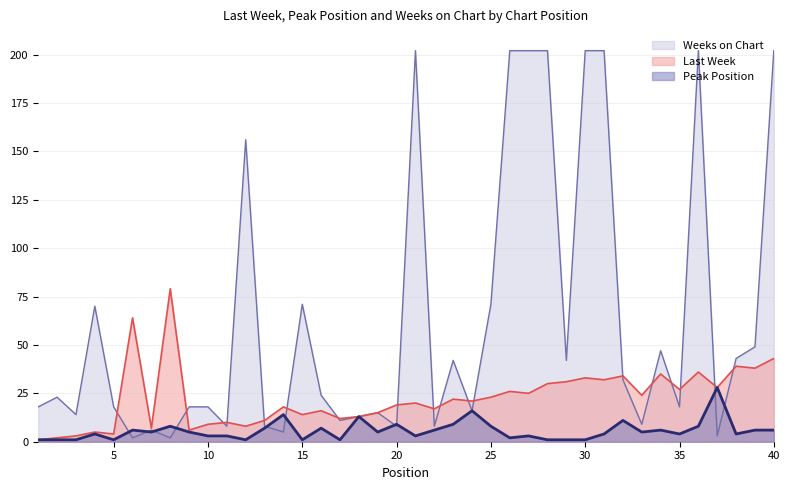

What is the difference between the Weeks on Chart values at 11 and 3?

6